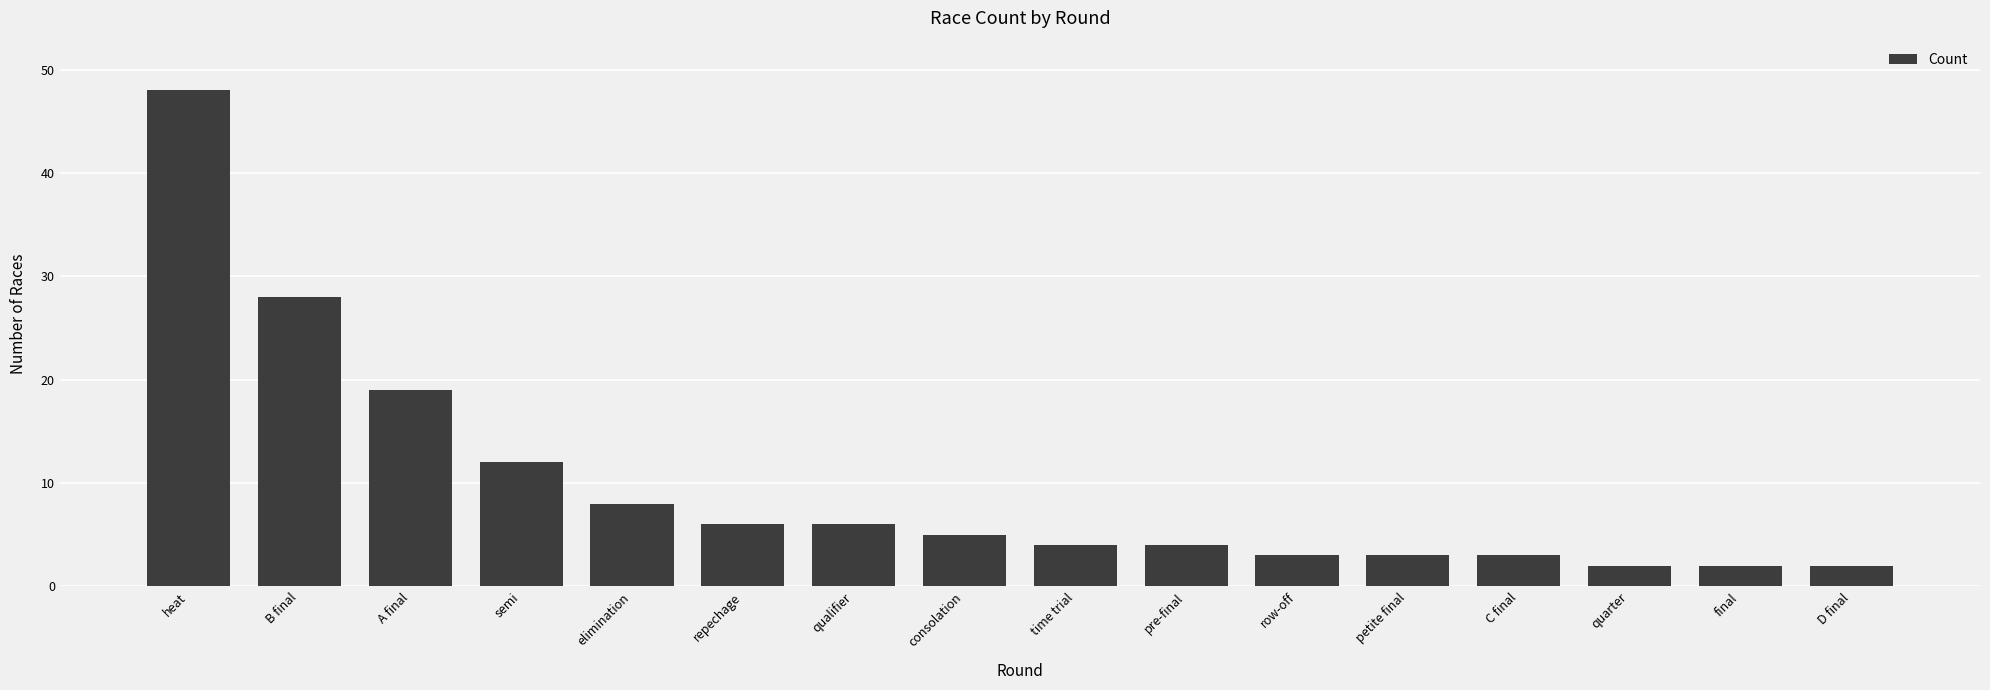

What position from the left is A final?

3